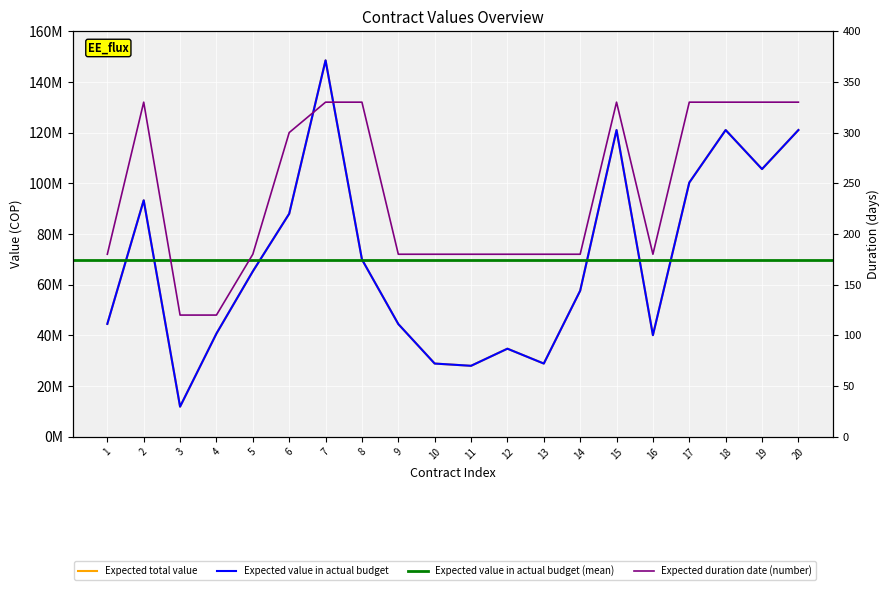

True or false: Expected total value and Expected value in actual budget intersect in this chart.

False